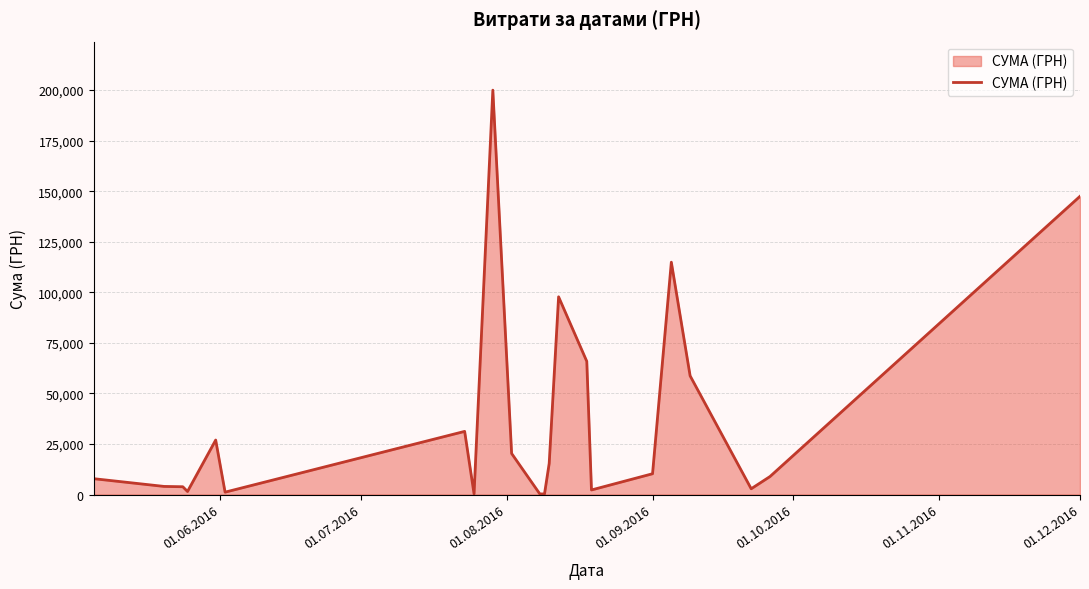

What is the smallest value displayed?

288.8